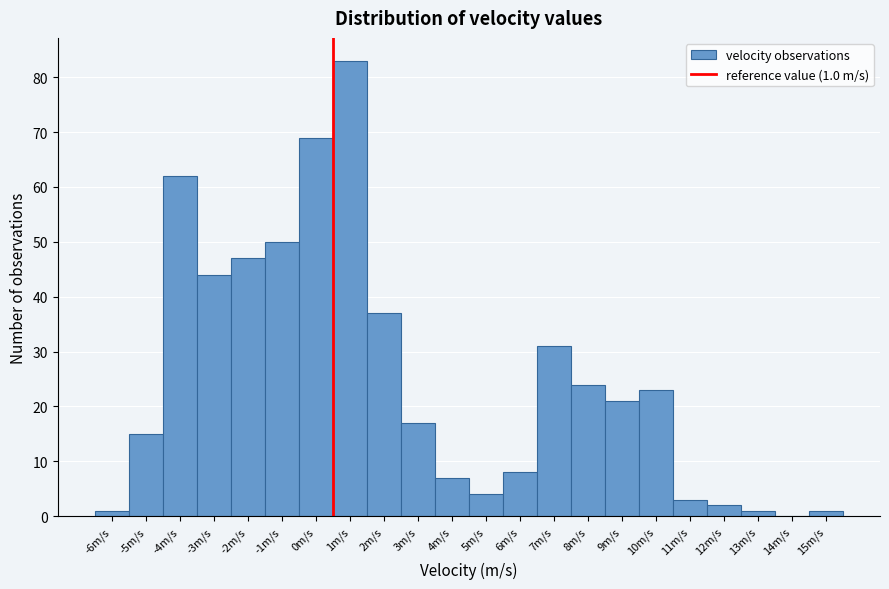

Reading left to right, transcribe all the data shown in this chart.

-6m/s=1	-5m/s=15	-4m/s=62	-3m/s=44	-2m/s=47	-1m/s=50	0m/s=69	1m/s=83	2m/s=37	3m/s=17	4m/s=7	5m/s=4	6m/s=8	7m/s=31	8m/s=24	9m/s=21	10m/s=23	11m/s=3	12m/s=2	13m/s=1	14m/s=0	15m/s=1